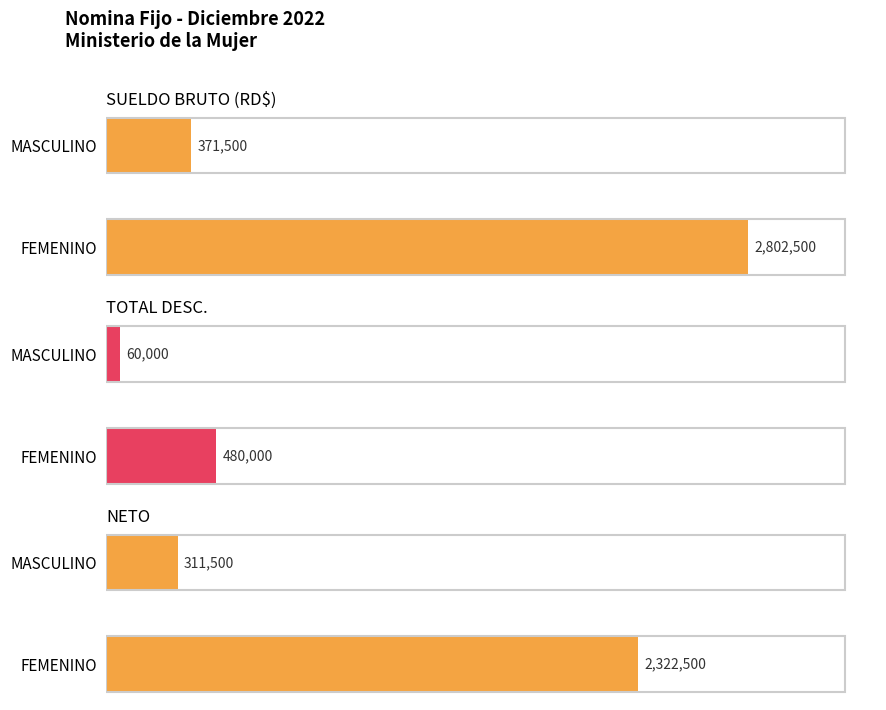

Between FEMENINO and MASCULINO, which series saw the biggest shift?

SUELDO BRUTO (RD$)